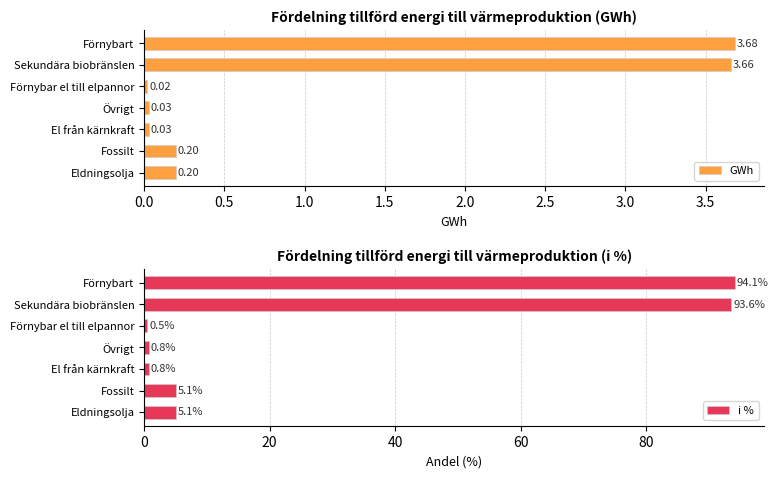

At how many categories does at least one series exceed 34?

2